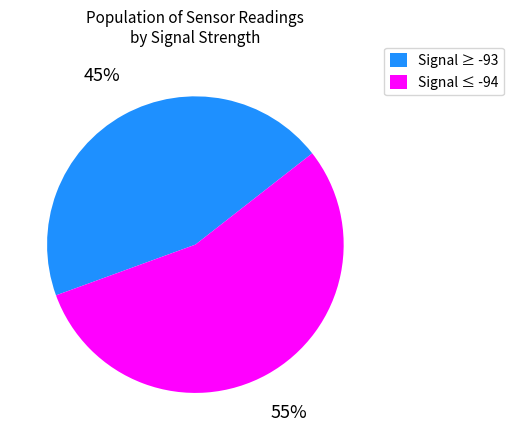

Rank the categories by value from lowest to highest.

Signal ≥ -93, Signal ≤ -94